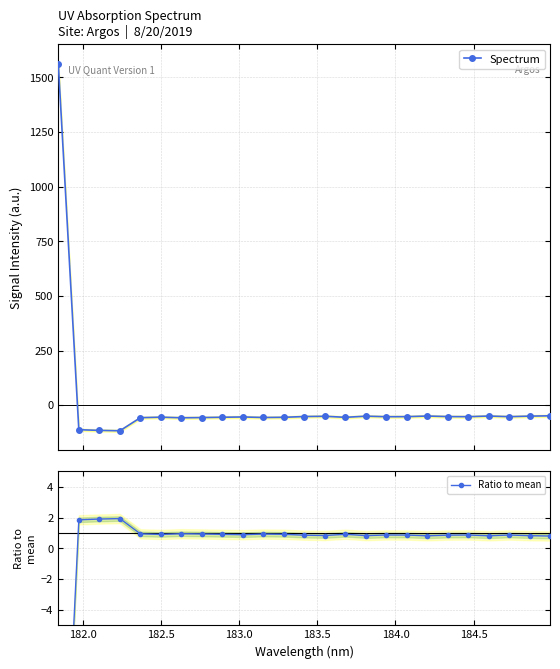

How many times do Ratio to mean and Spectrum cross each other?

1